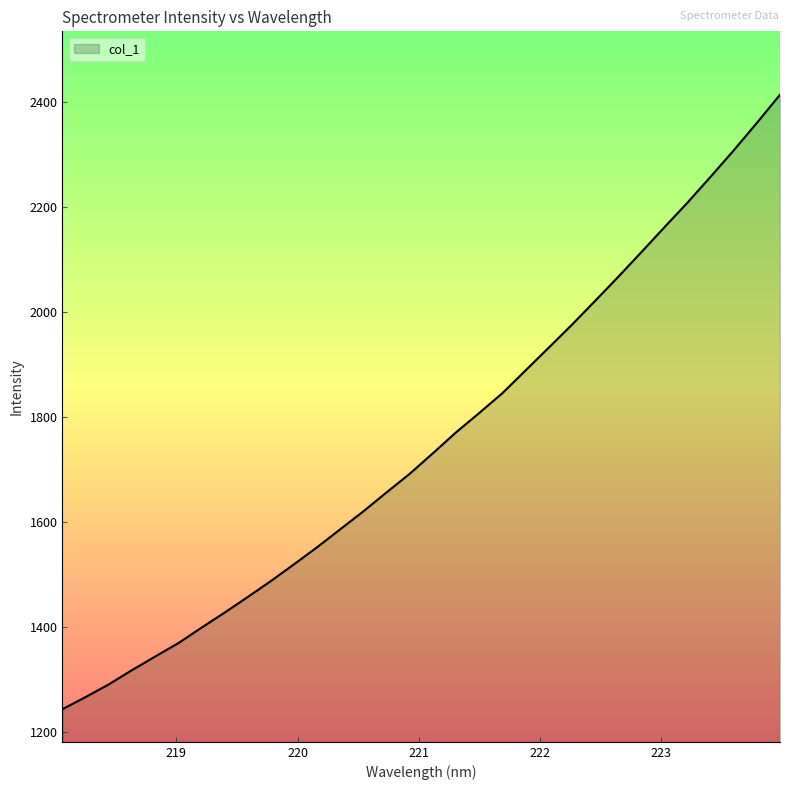

What is the minimum value shown in the chart?

1243.9